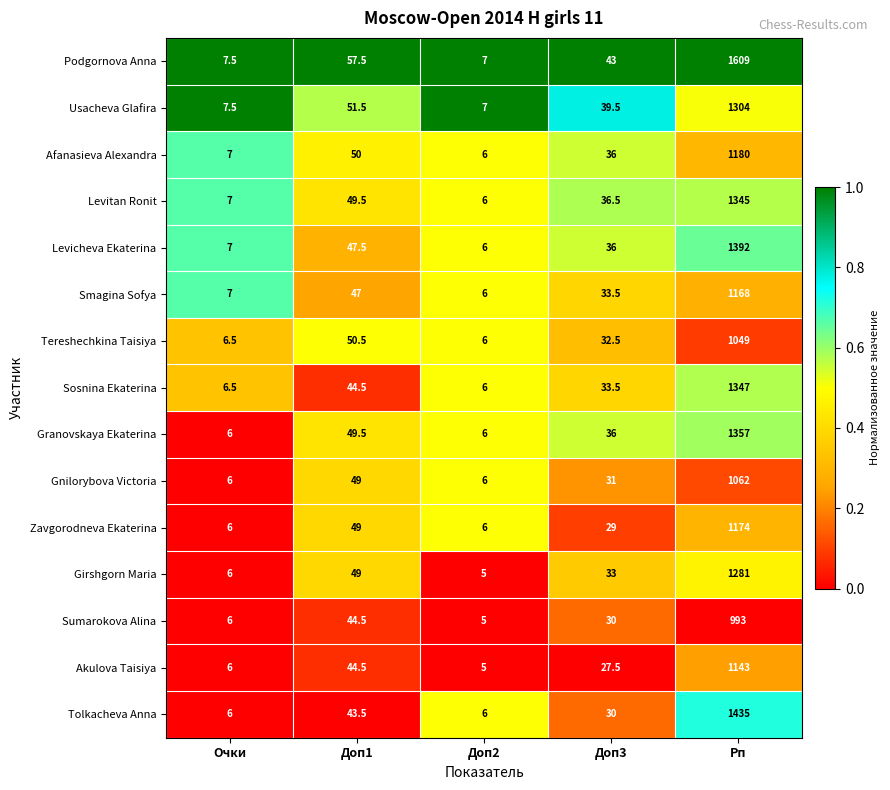

Which series has the largest range (max minus min)?

Podgornova Anna